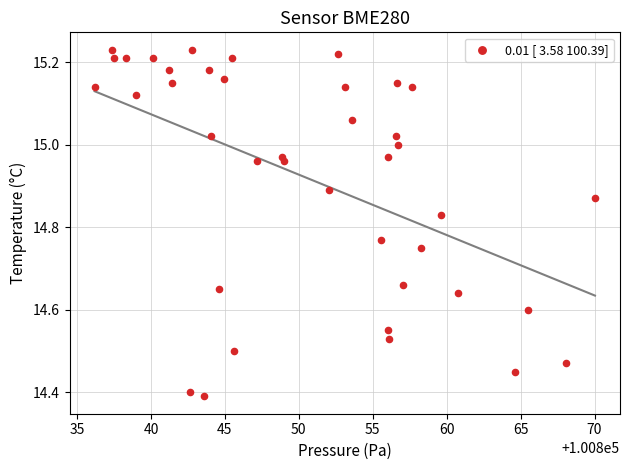

What is the range of X values (max minus min)?

33.8